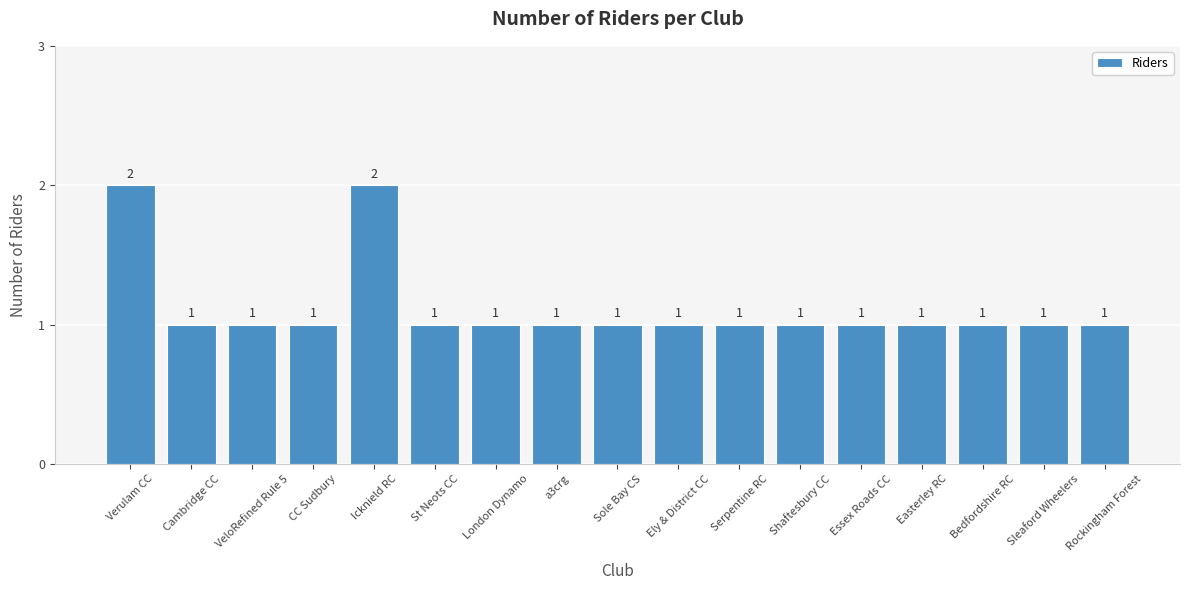

Approximately how many times larger is the value at Icknield RC compared to Bedfordshire RC?

2.0